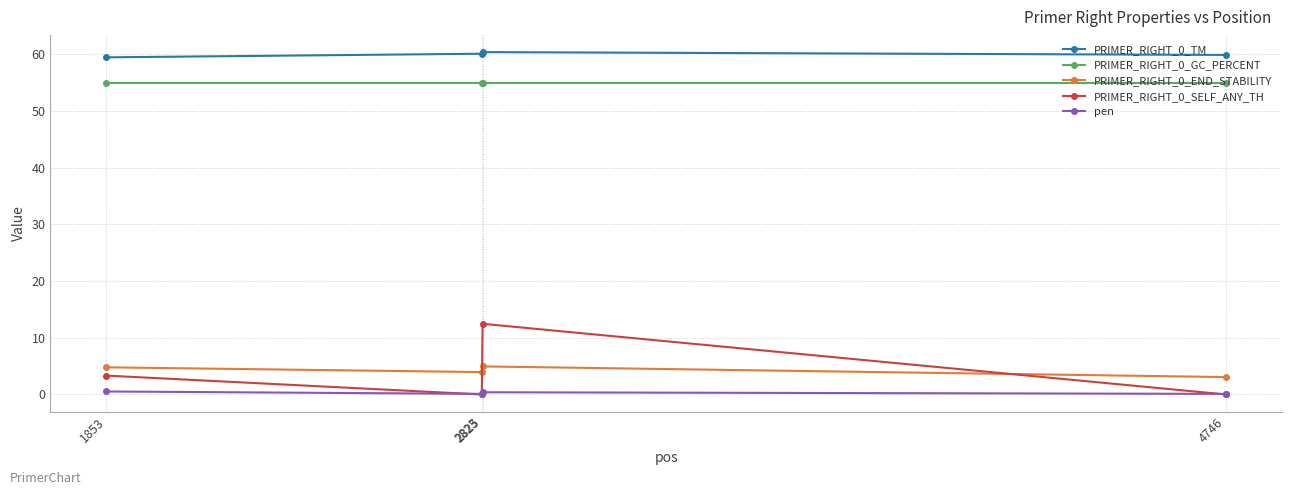

At how many categories does at least one series exceed 24?

4